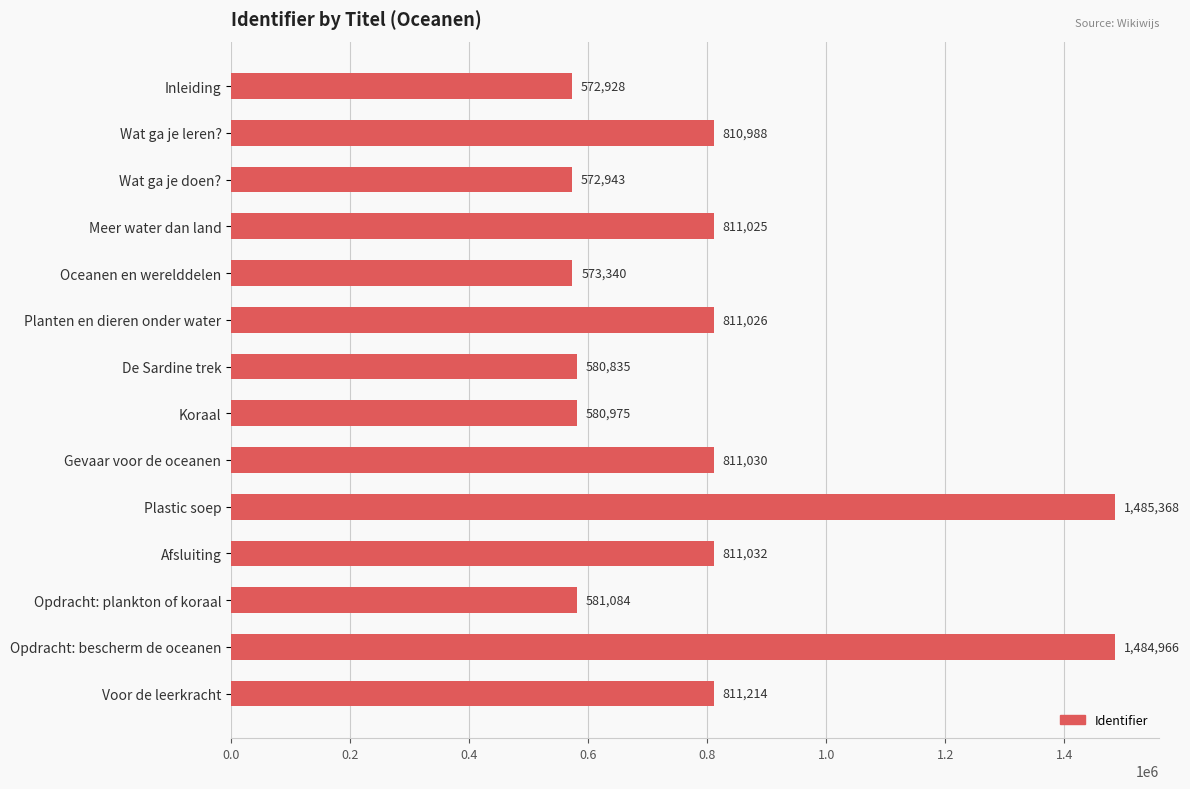

Rank the categories by value from lowest to highest.

Inleiding, Wat ga je doen?, Oceanen en werelddelen, De Sardine trek, Koraal, Opdracht: plankton of koraal, Wat ga je leren?, Meer water dan land, Planten en dieren onder water, Gevaar voor de oceanen, Afsluiting, Voor de leerkracht, Opdracht: bescherm de oceanen, Plastic soep